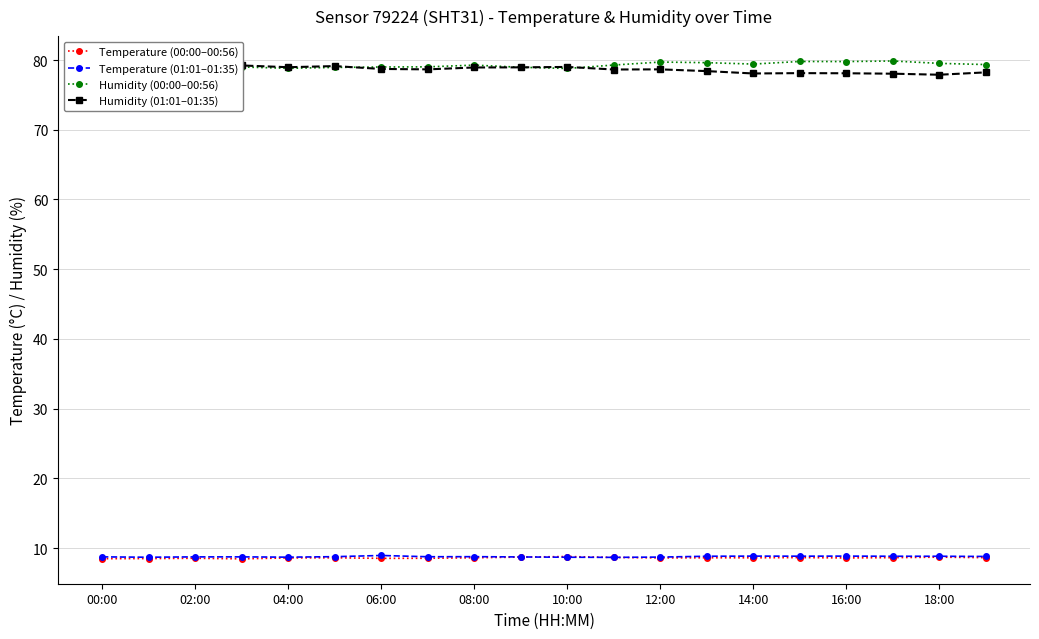

List the series in order of their peak value, lowest first.

Temperature (00:00–00:56), Temperature (01:01–01:35), Humidity (01:01–01:35), Humidity (00:00–00:56)